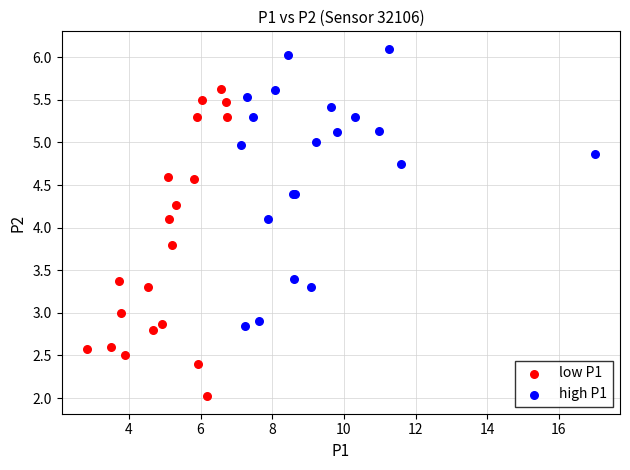

Which series has the widest spread of Y values?

low P1